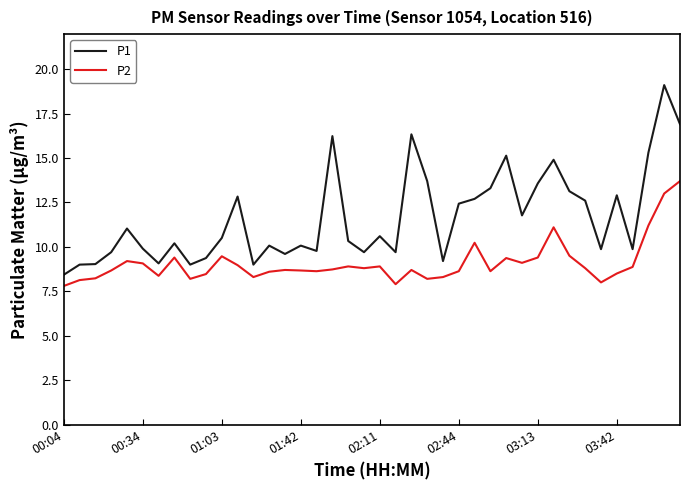

Which series has the largest total across all categories?

P1